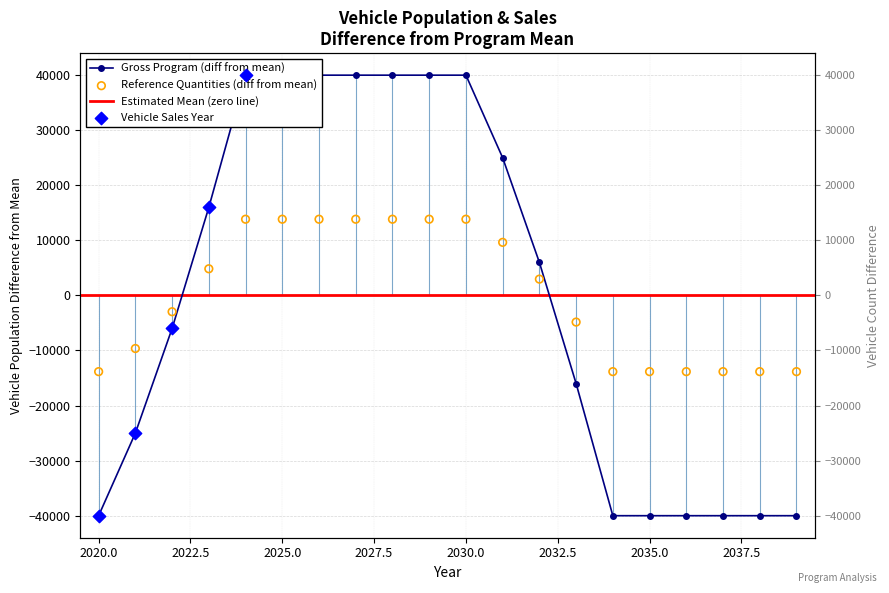

What is the total value across all series at 2025.0?

53839